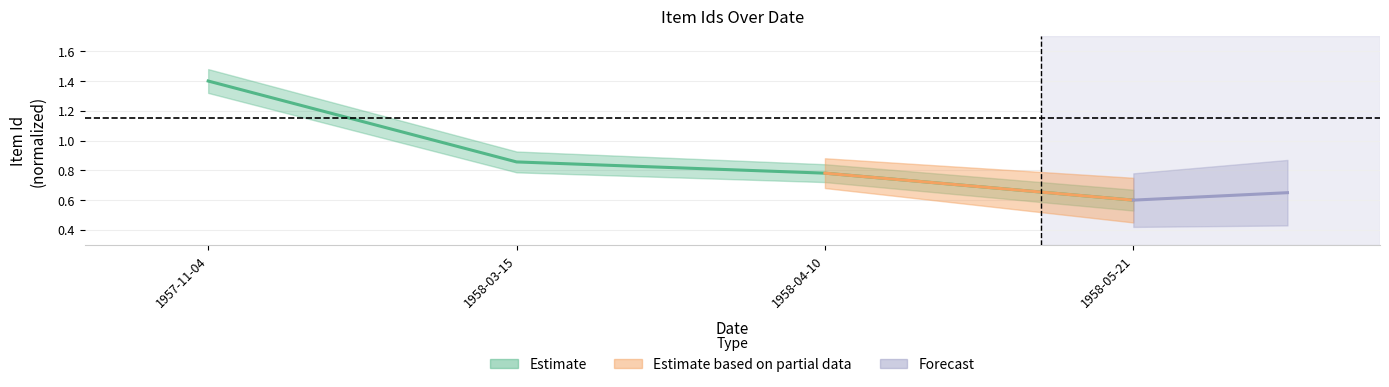

Reading left to right, what are all the values shown in this chart?

1957-11-04=1.4	1958-03-15=0.9	1958-04-10=0.8	1958-05-21=0.6